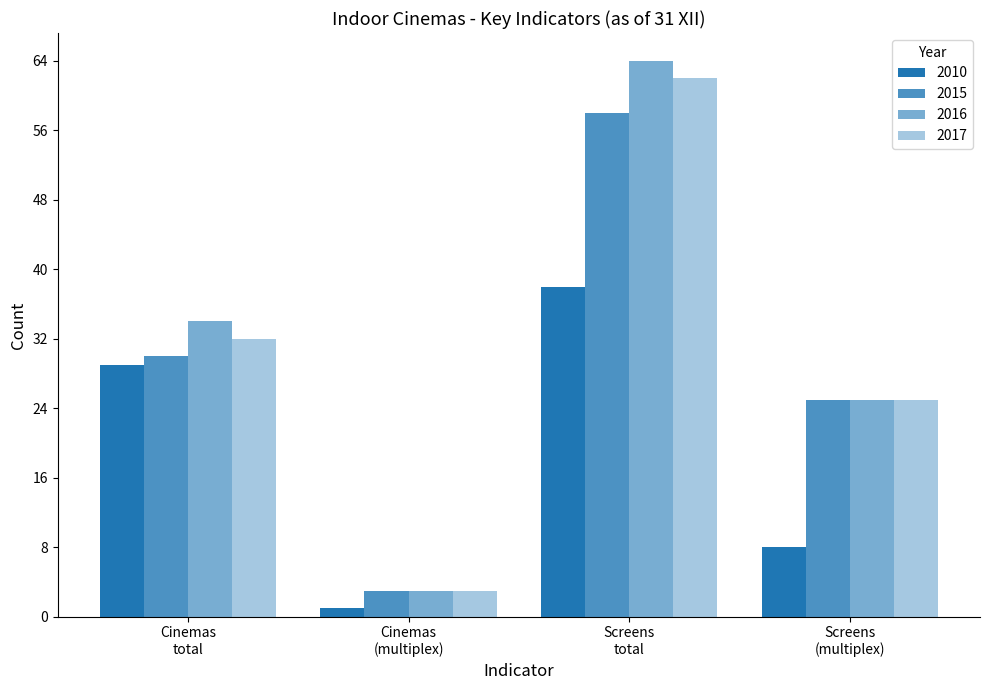

How many series are shown in this chart?

4